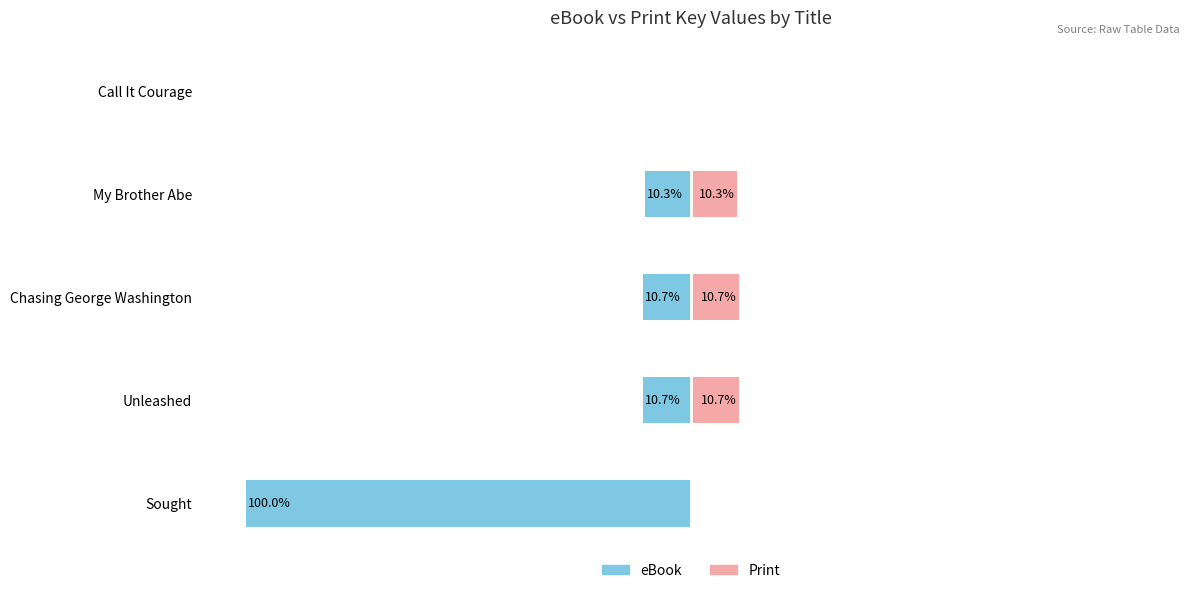

What are all the series names shown in the legend?

eBook, Print